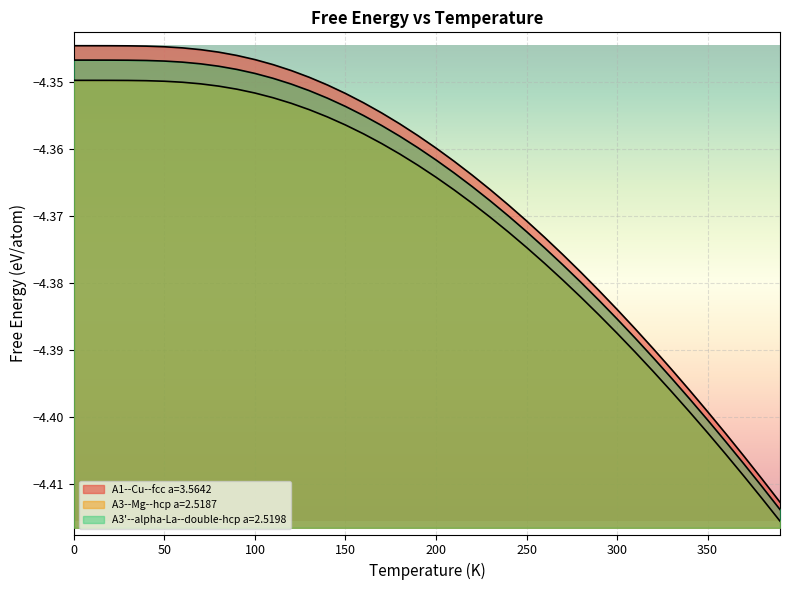

What is the maximum value for A1--Cu--fcc a=3.5642?

-4.3